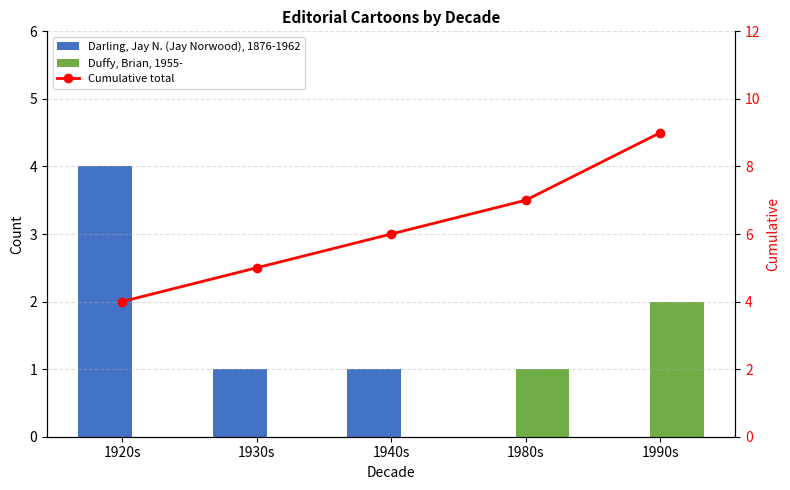

True or false: Duffy, Brian, 1955- has a value of 0 at 1980s.

False